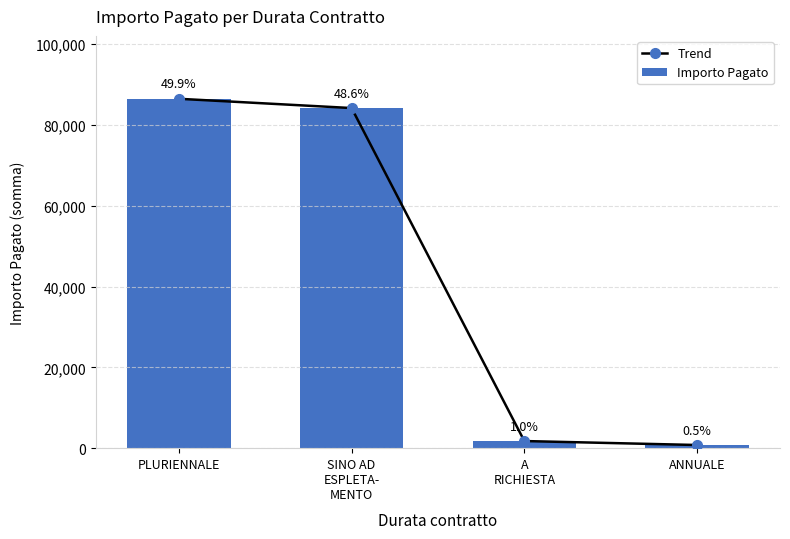

How many values in the Trend series exceed 84184?

2